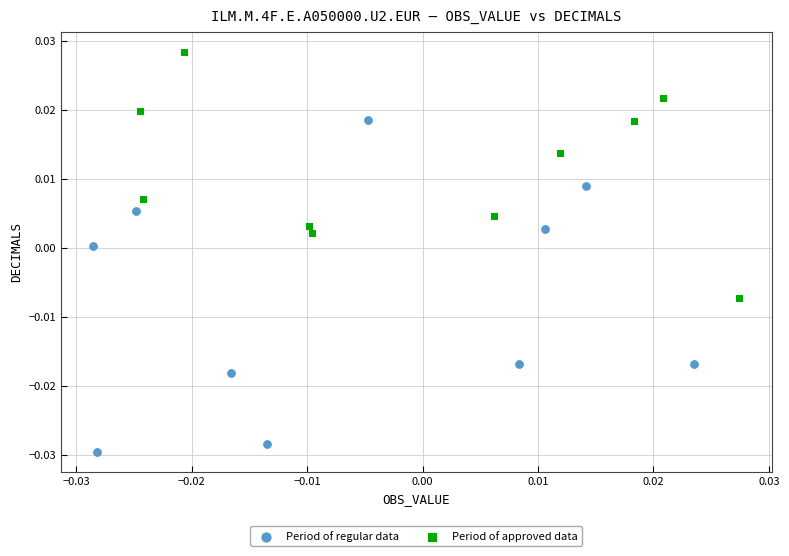

What are all the series names shown in the legend?

Period of regular data, Period of approved data